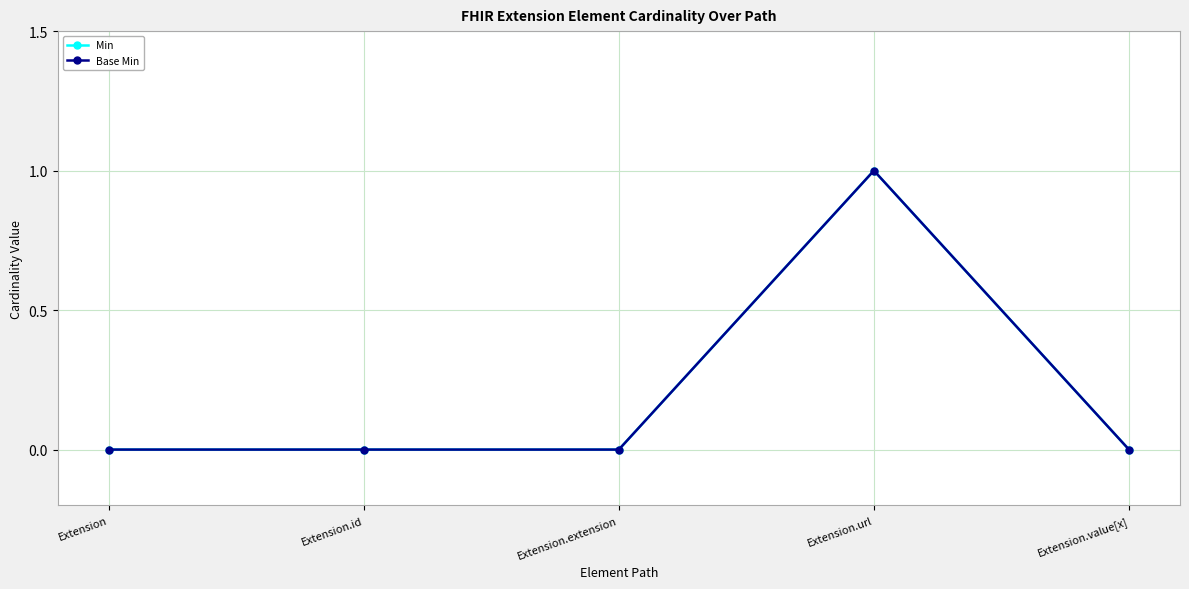

At Extension.value[x], list the series in order from largest to smallest.

Min, Base Min